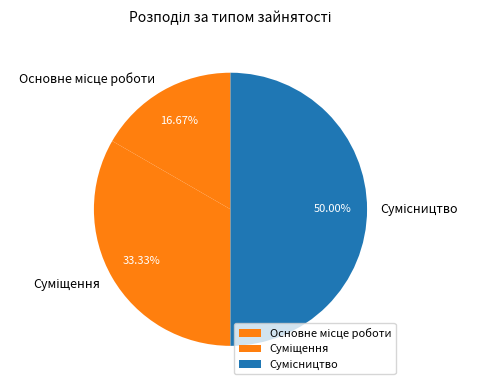

True or false: Сумісництво accounts for 50% of the total.

True